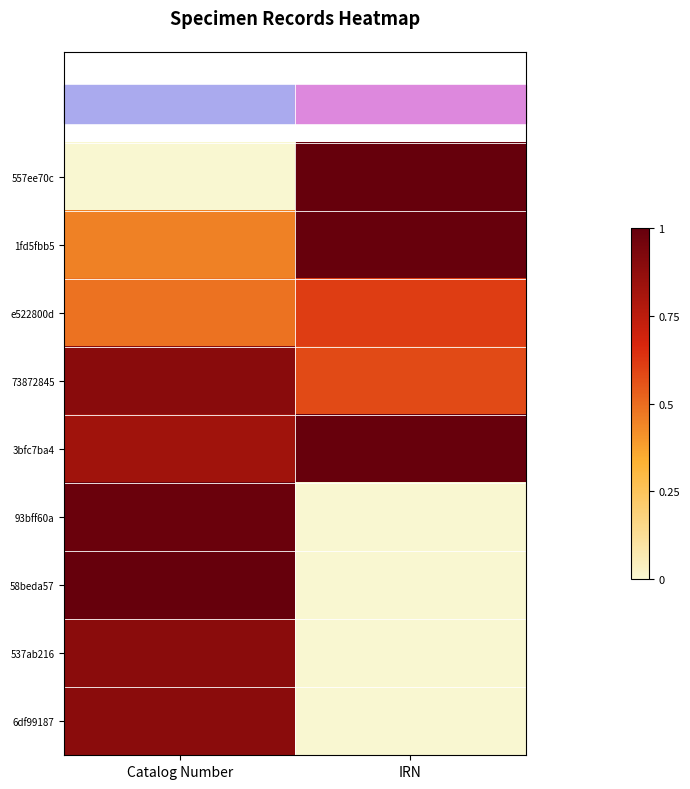

Which series has the largest total across all categories?

3bfc7ba4